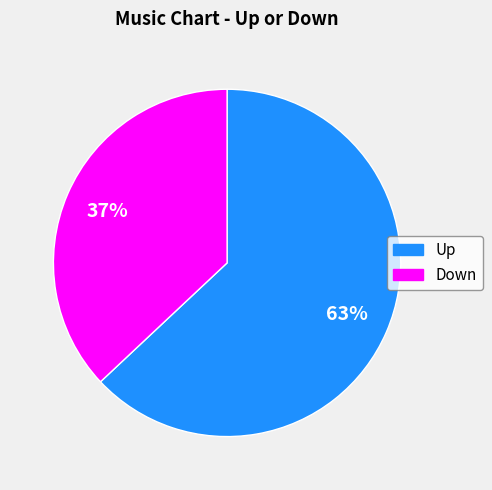

To the nearest percent, what is the difference between the largest and smallest slice percentages?

26%